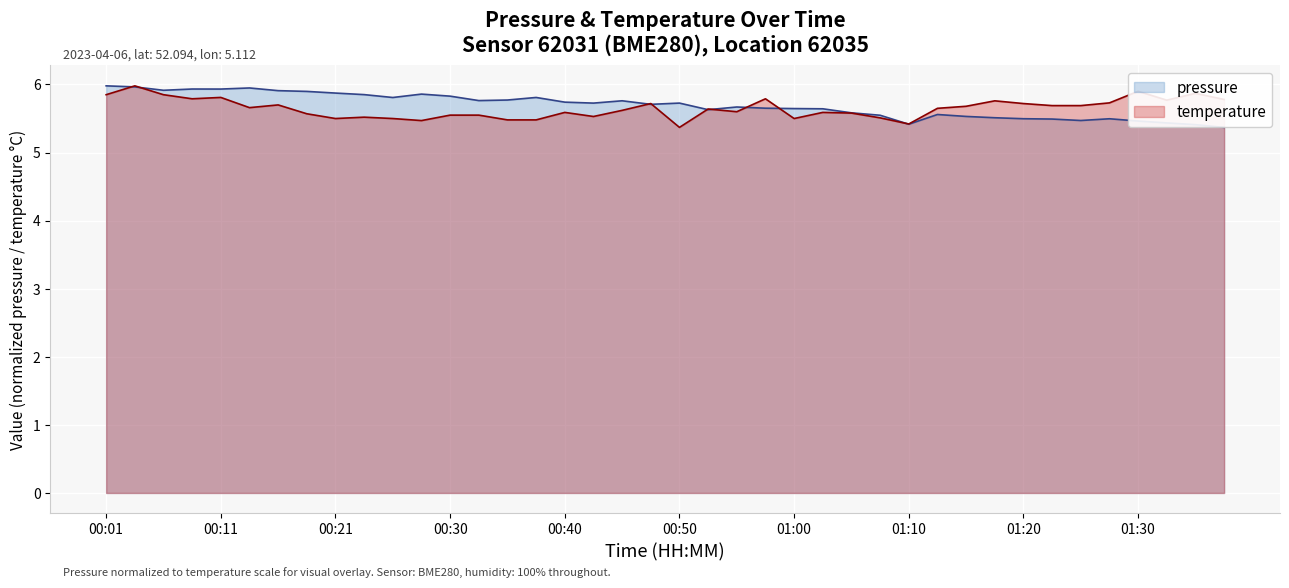

Which series has the largest range (max minus min)?

pressure